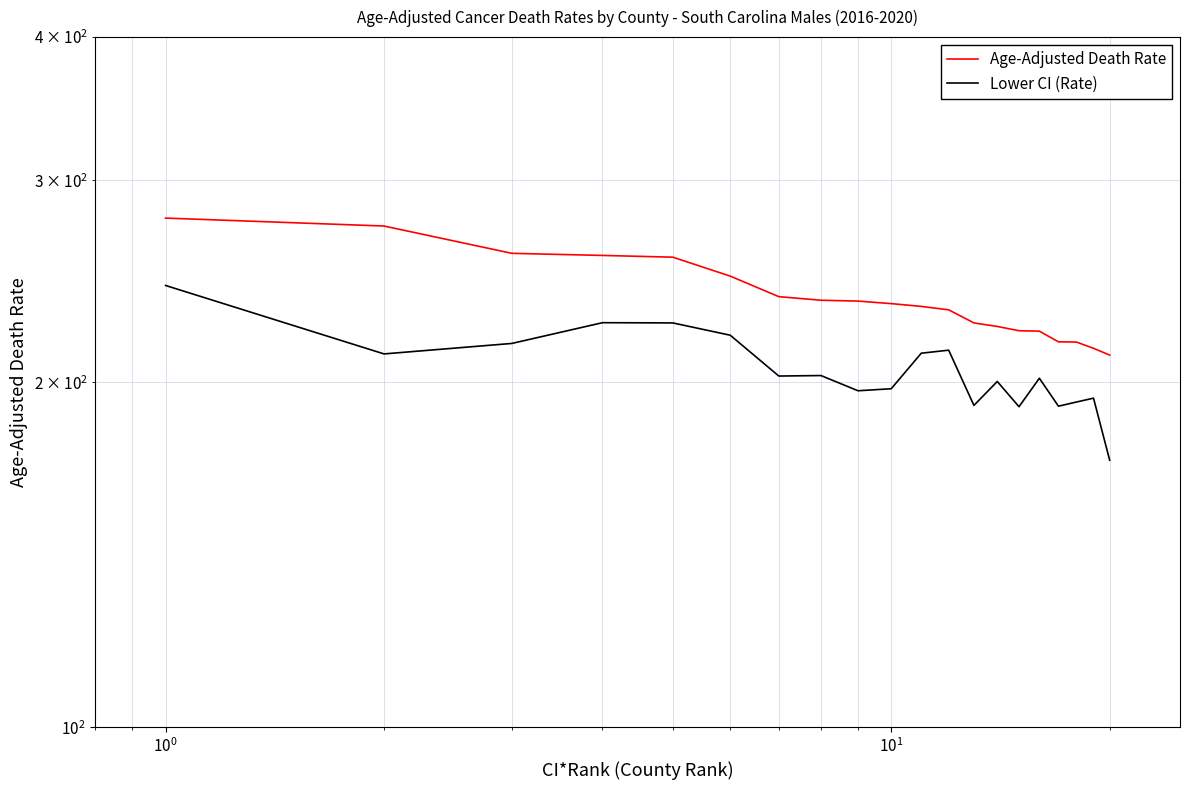

True or false: Age-Adjusted Death Rate and Lower CI (Rate) cross at least once.

False